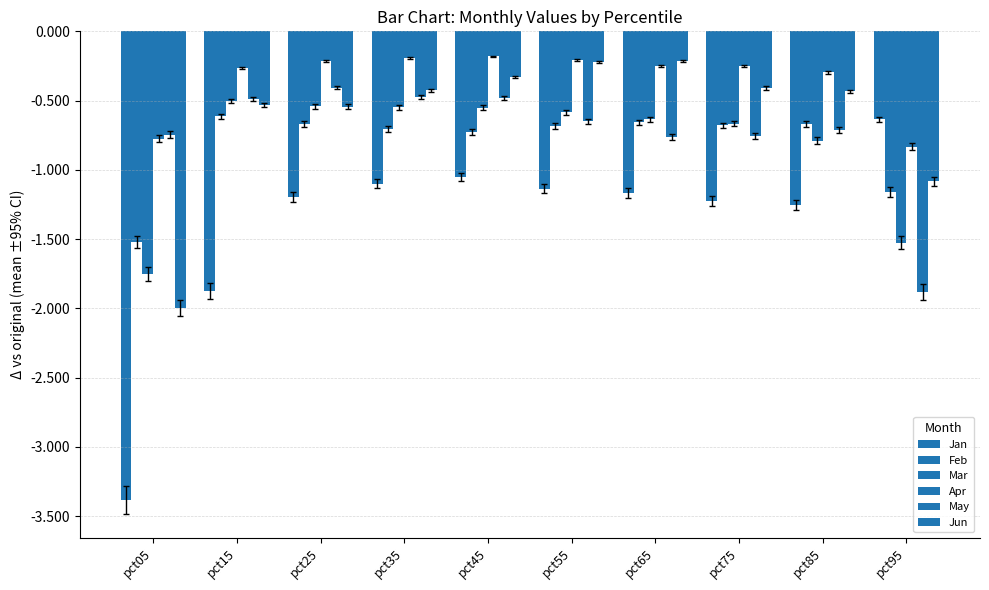

How many bars are there in total?

60